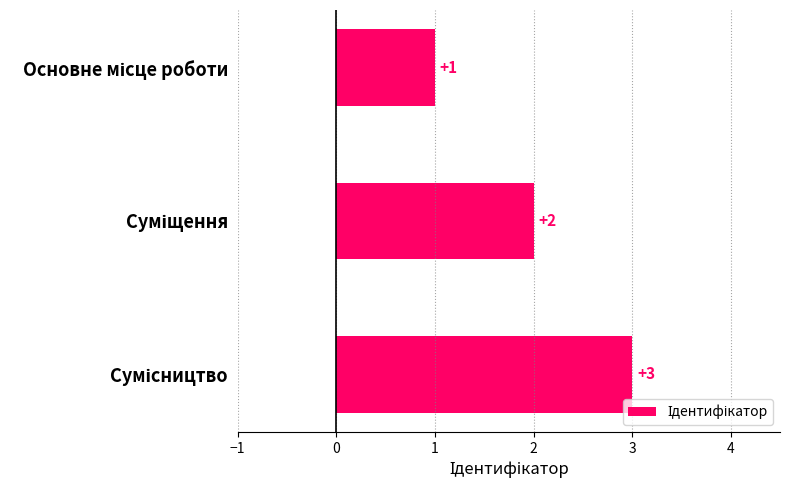

What is the maximum value shown in the chart?

3